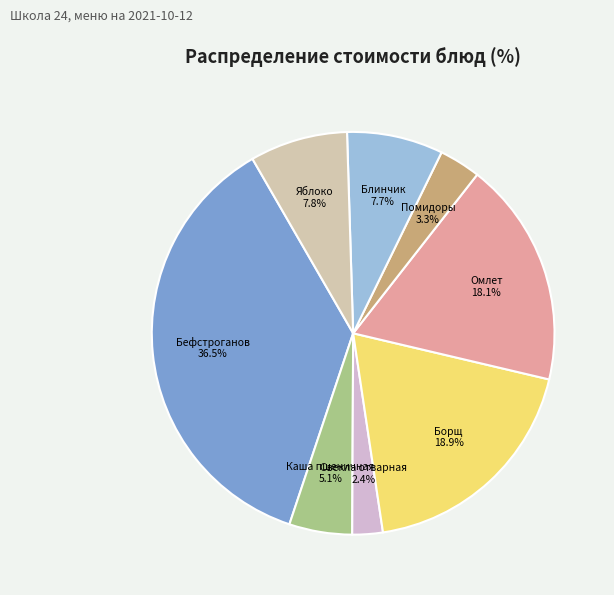

Is there a majority slice in this chart?

No